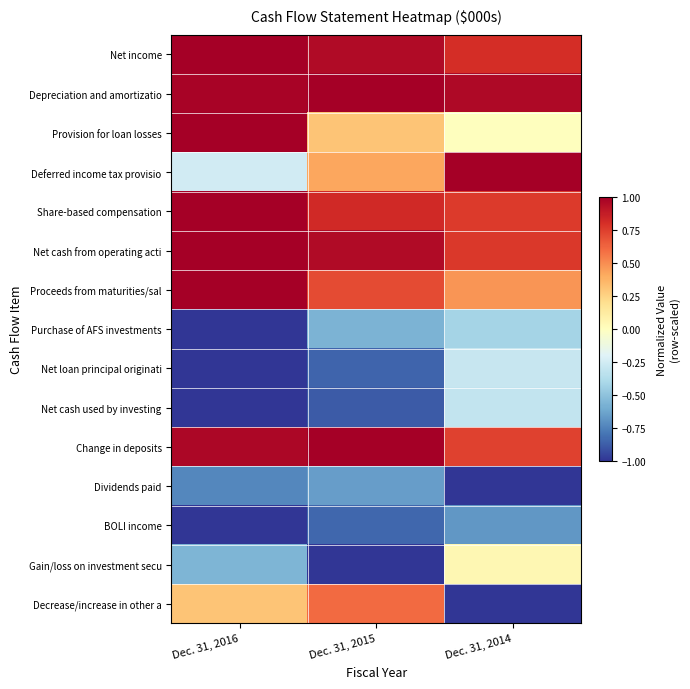

How many distinct data groups are displayed?

15